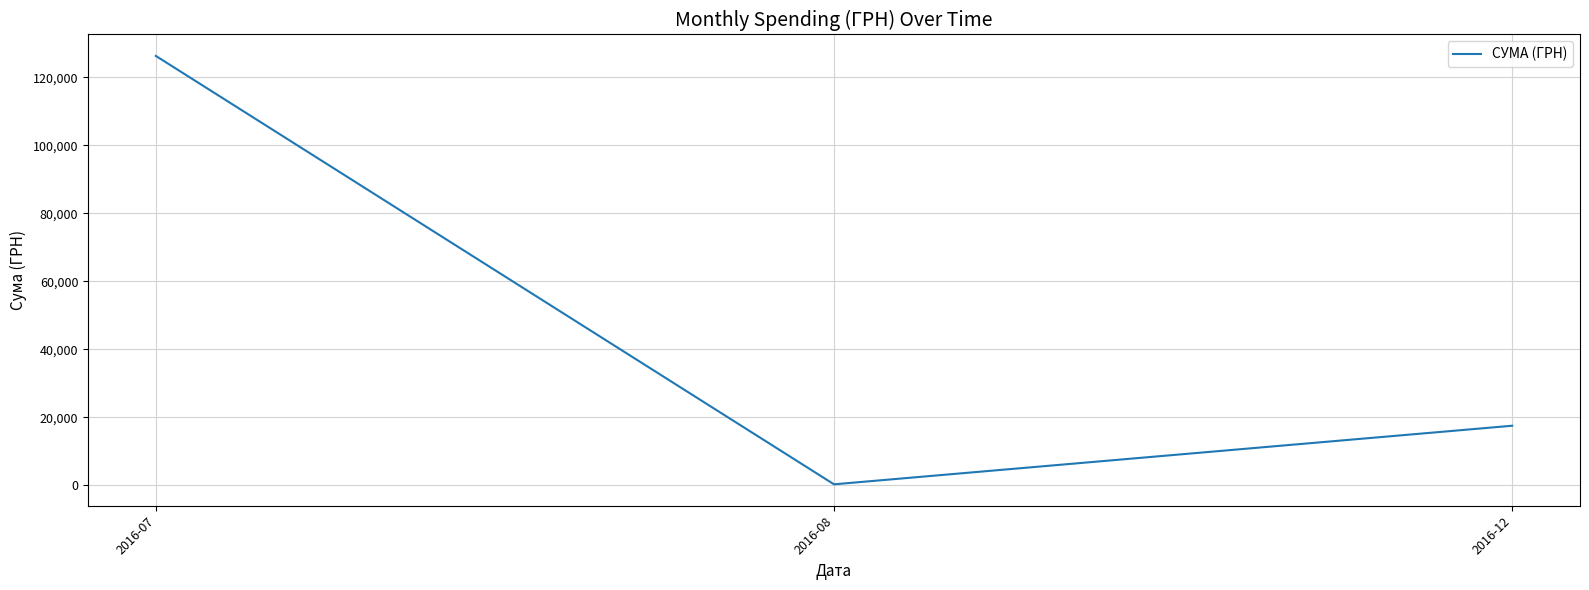

The value at 2016-07 is 71185.0. True or false?

False